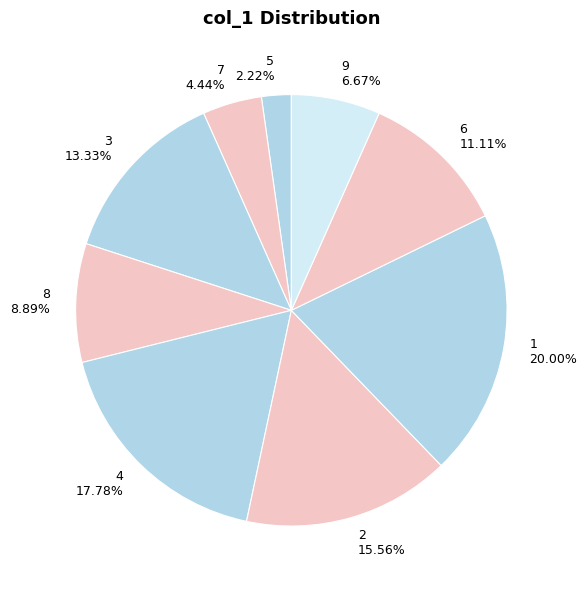

Between 5 and 6, which is larger?

6